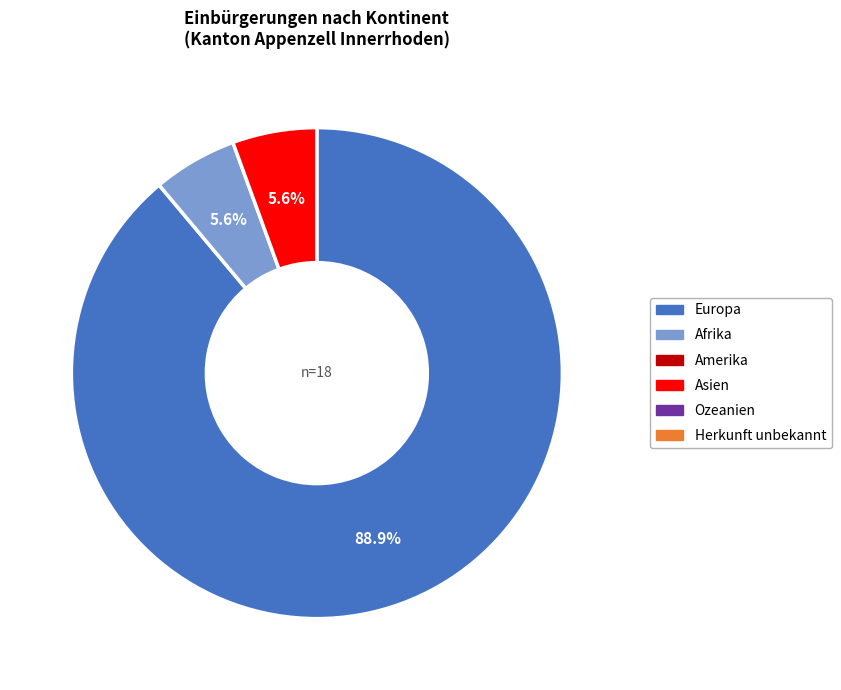

Is there a majority slice in this chart?

Yes